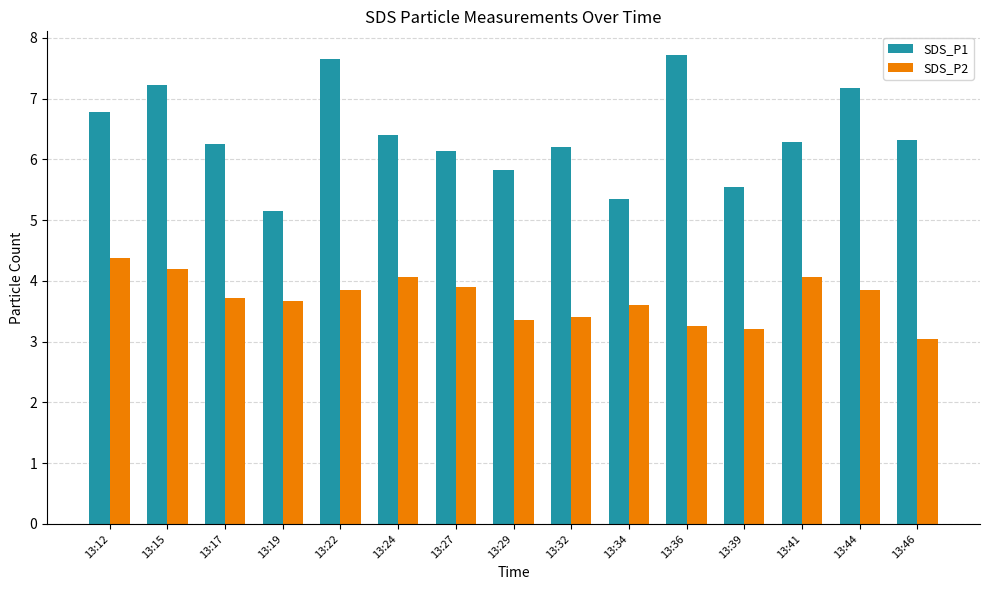

The value of SDS_P2 at 13:32 is 0.9. True or false?

False